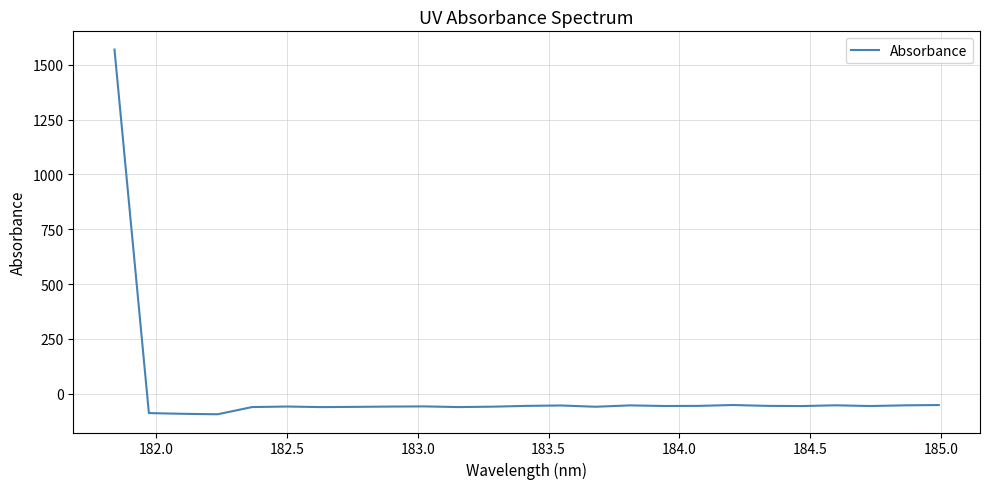

What is the difference between the maximum and minimum values?

1664.5